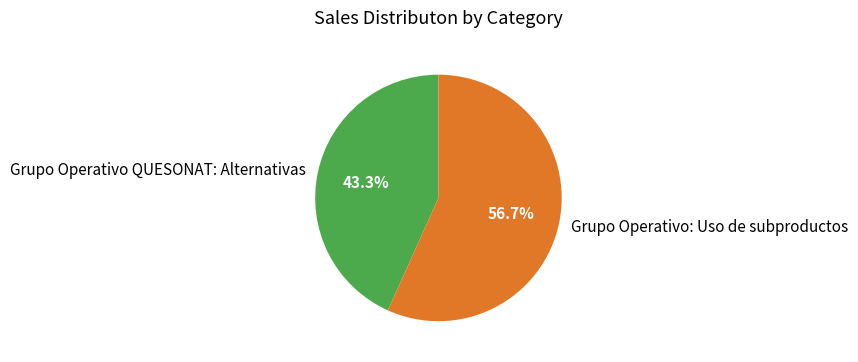

How many slices are in this pie chart?

2